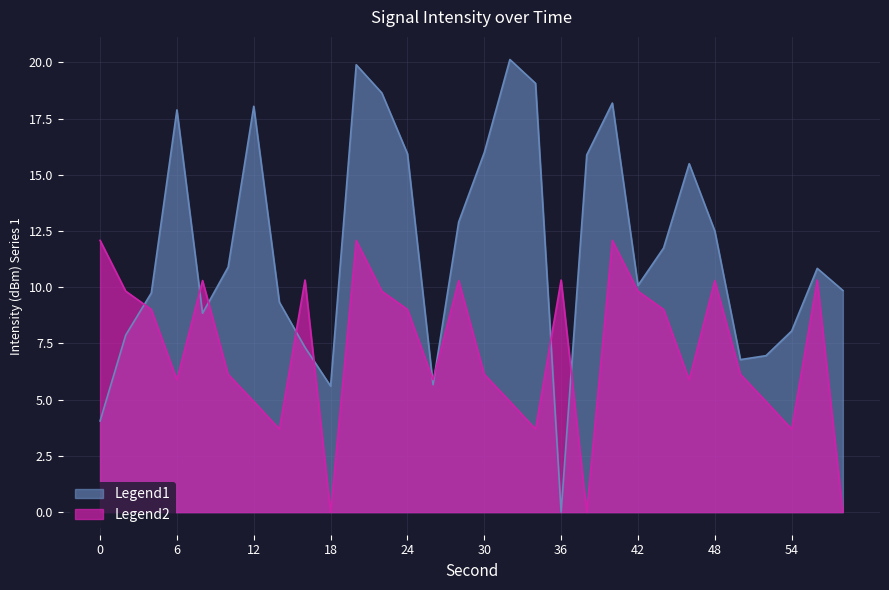

Where do Legend2 and Legend1 first cross each other?

2 and 4